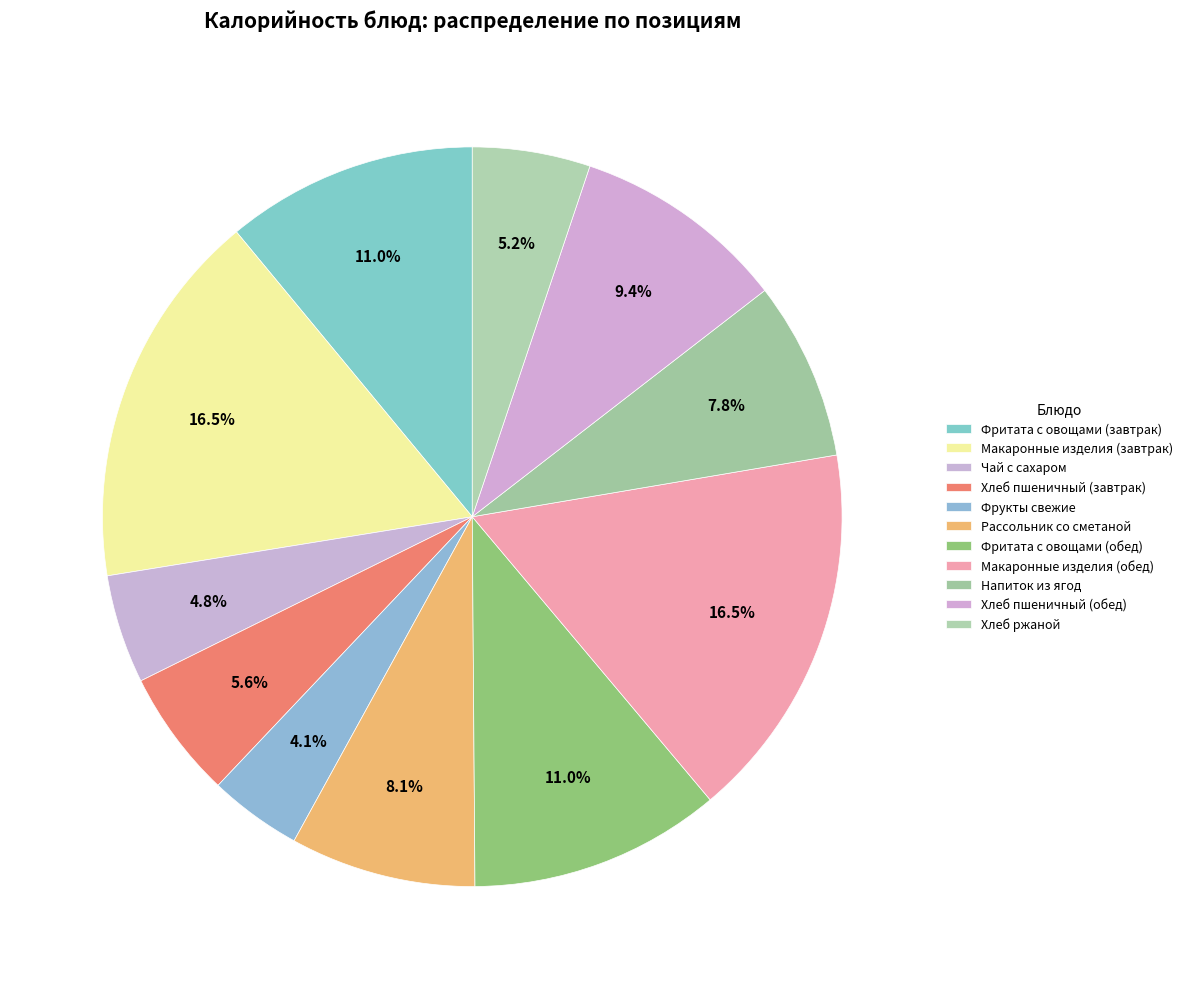

How many slices are in this pie chart?

11